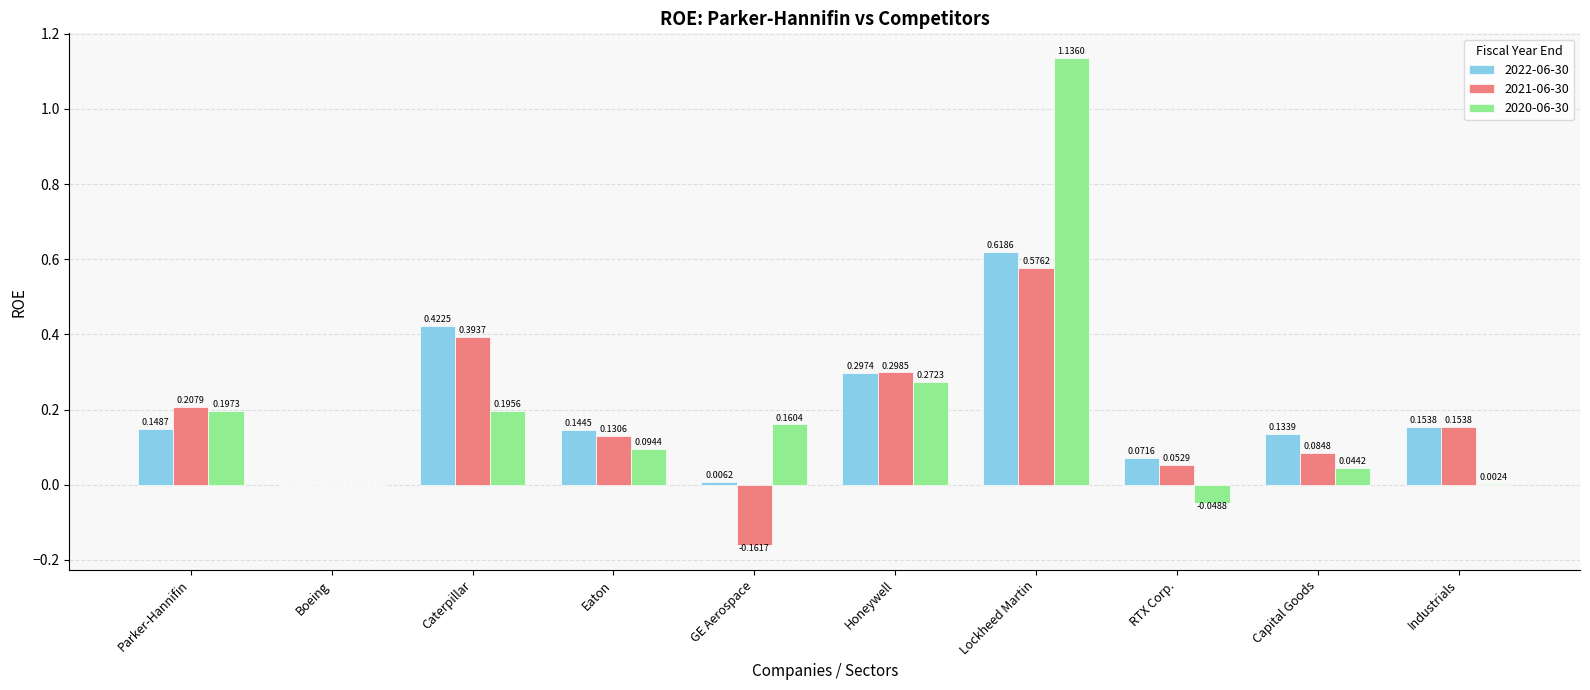

At which label does 2021-06-30 reach its peak?

Lockheed Martin